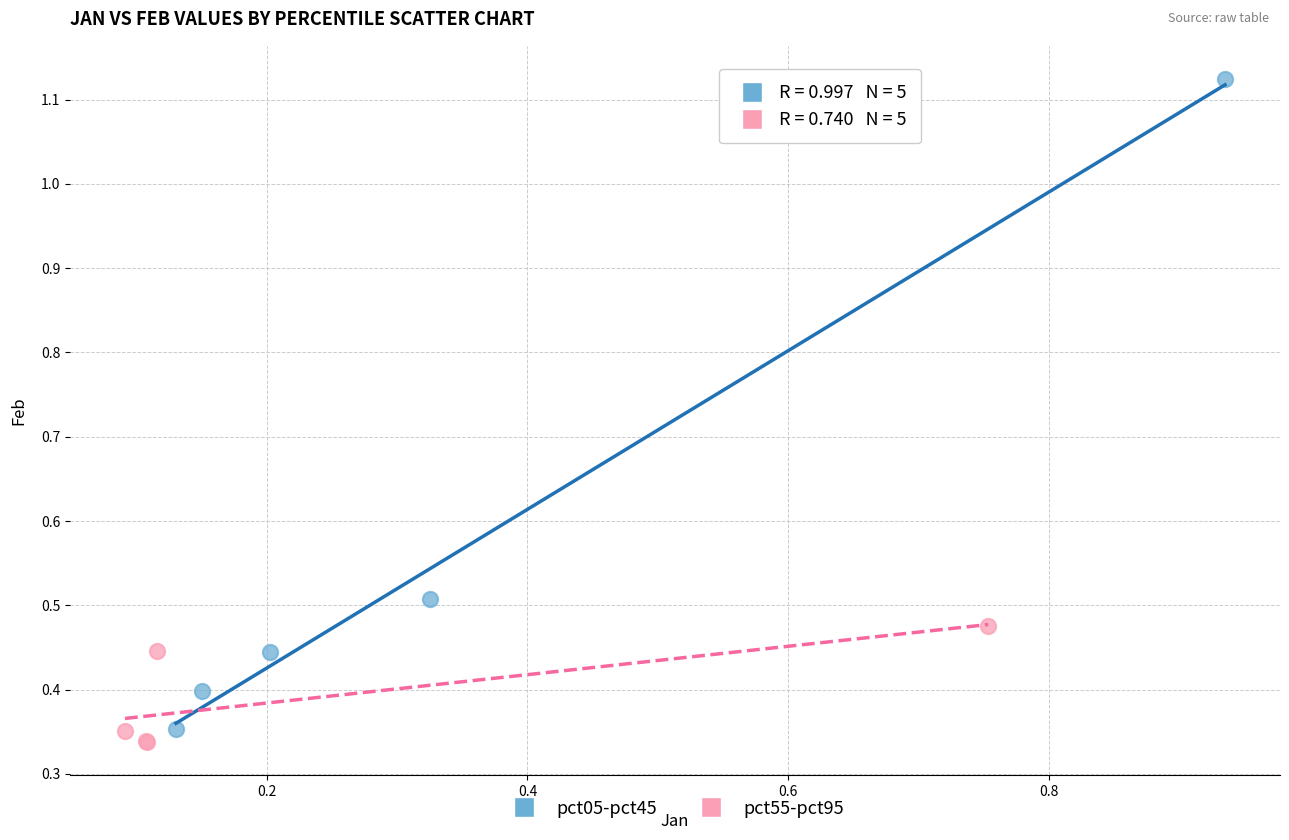

Which series has the largest Y range (max minus min)?

pct05-pct45